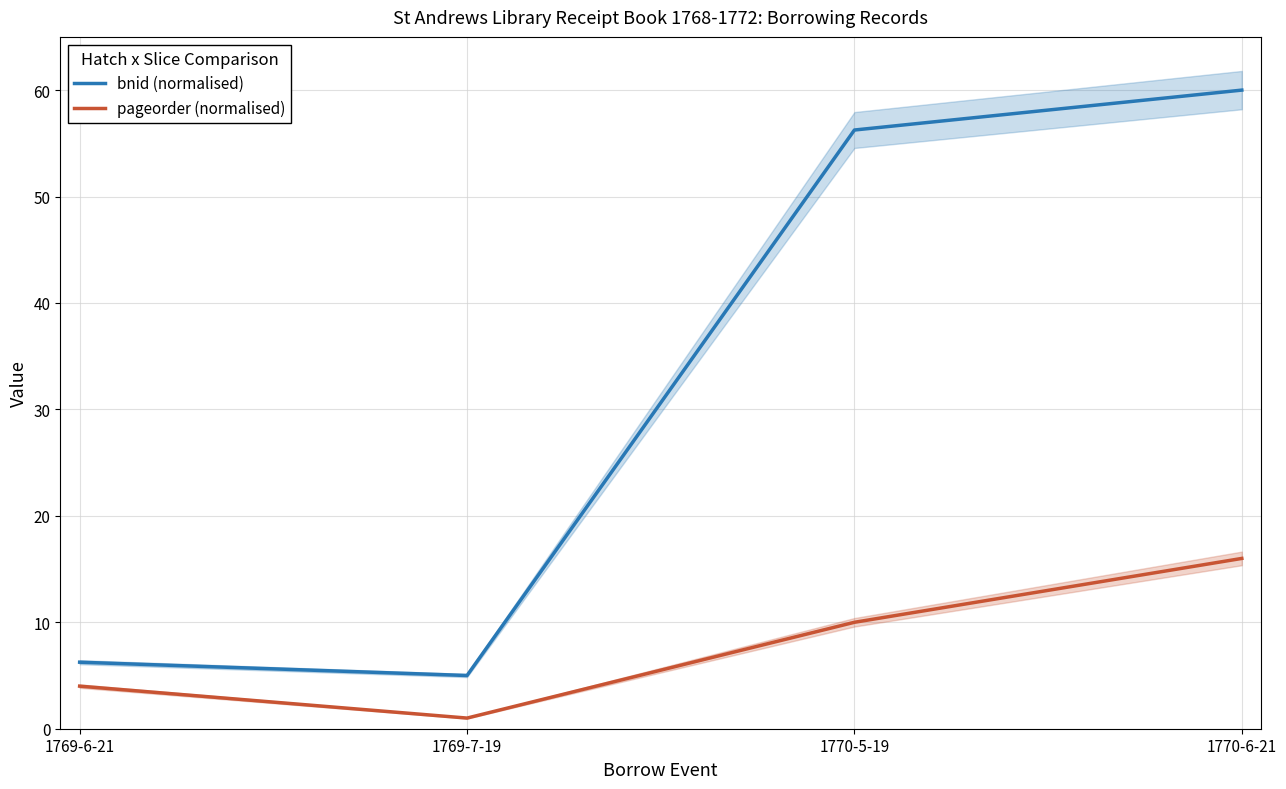

At how many categories does at least one series exceed 47?

2